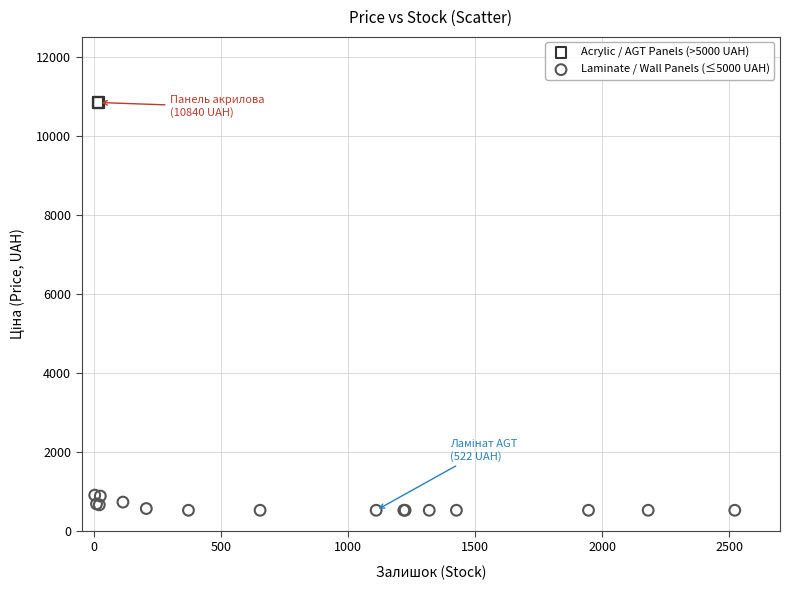

Which series contains the highest Y value?

Acrylic / AGT Panels (>5000 UAH)